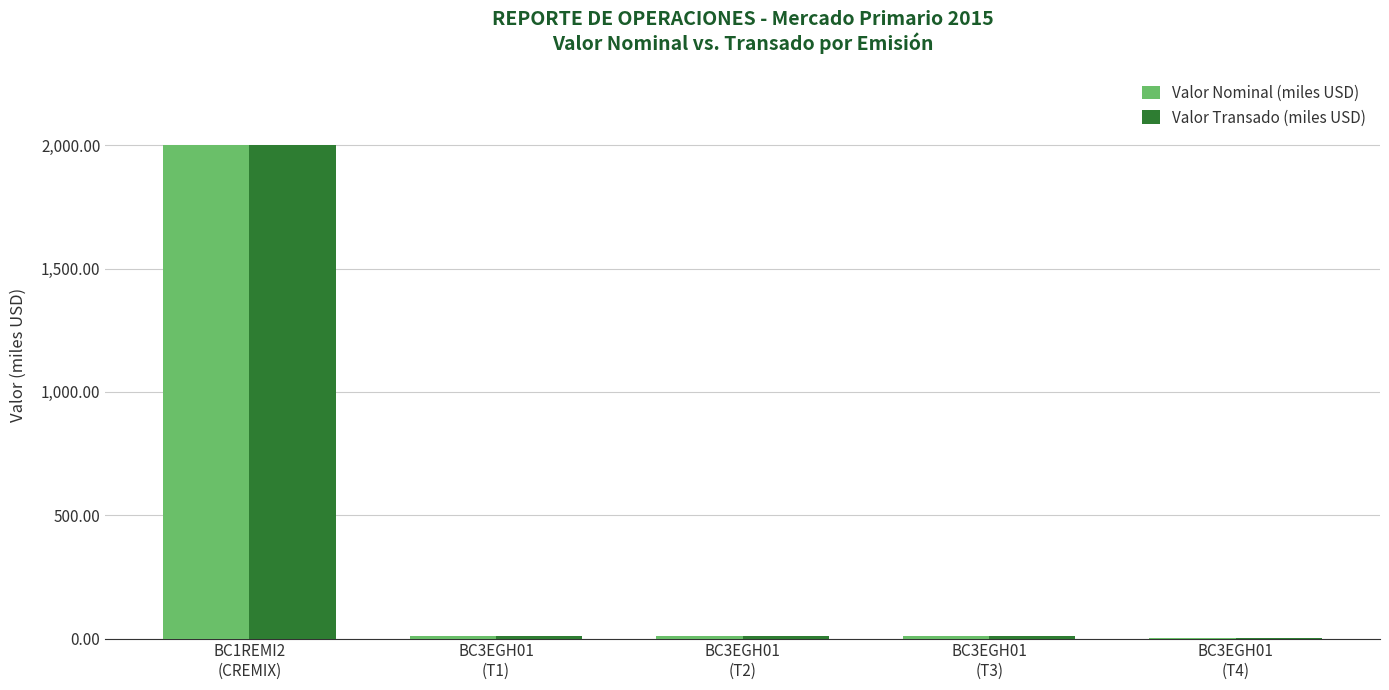

What is the sum of all Valor Transado (miles USD) values?

2034.0